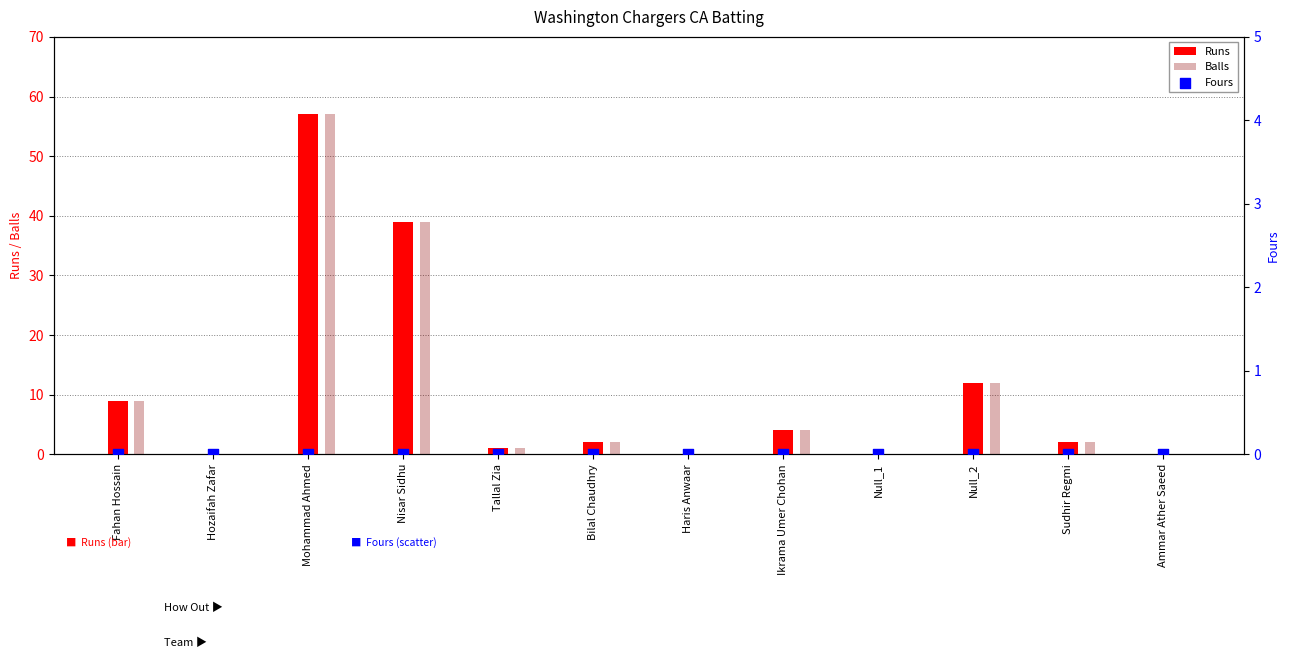

Which series has the largest total across all categories?

Runs